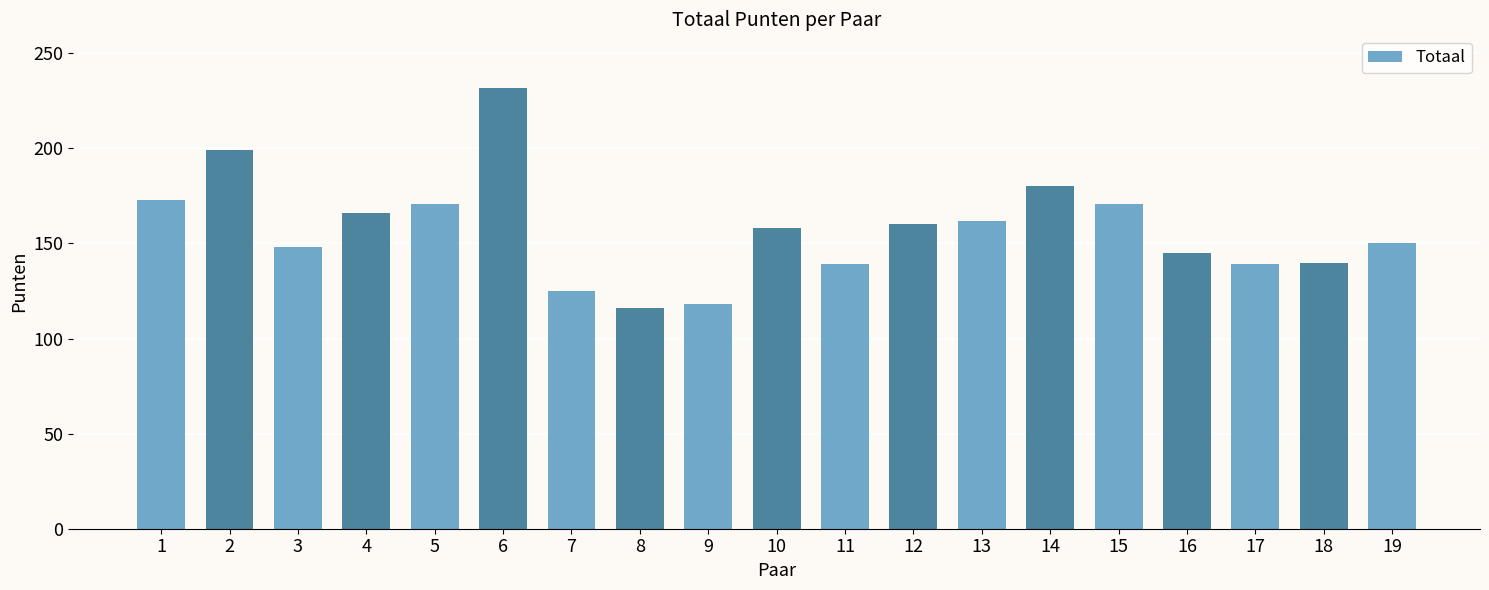

Between 5 and 11, which is larger?

5